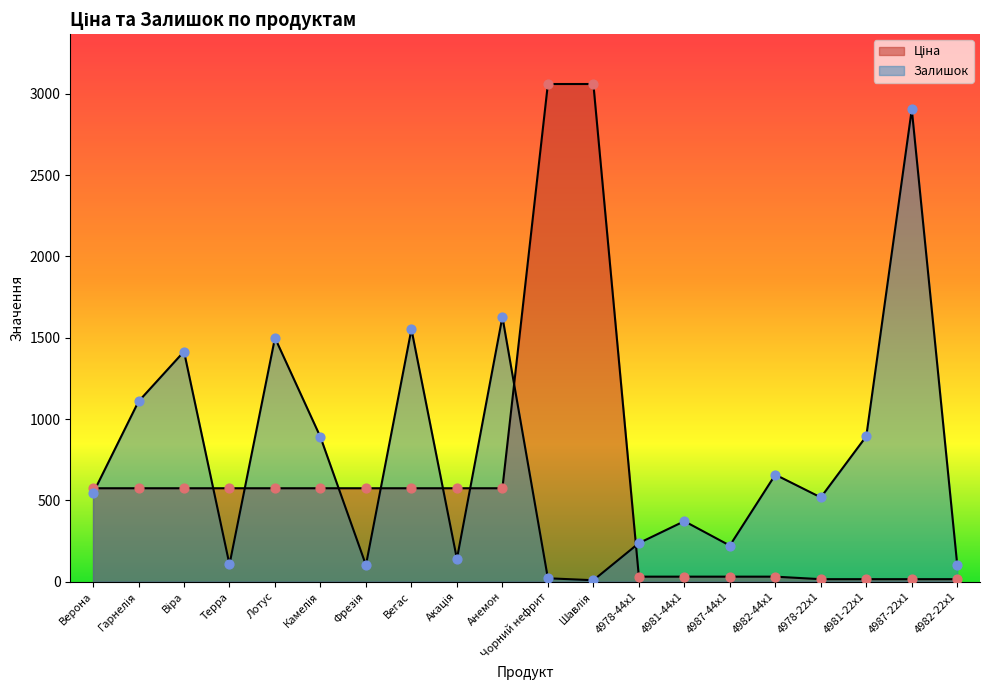

Which series reaches the maximum Y coordinate?

Ціна